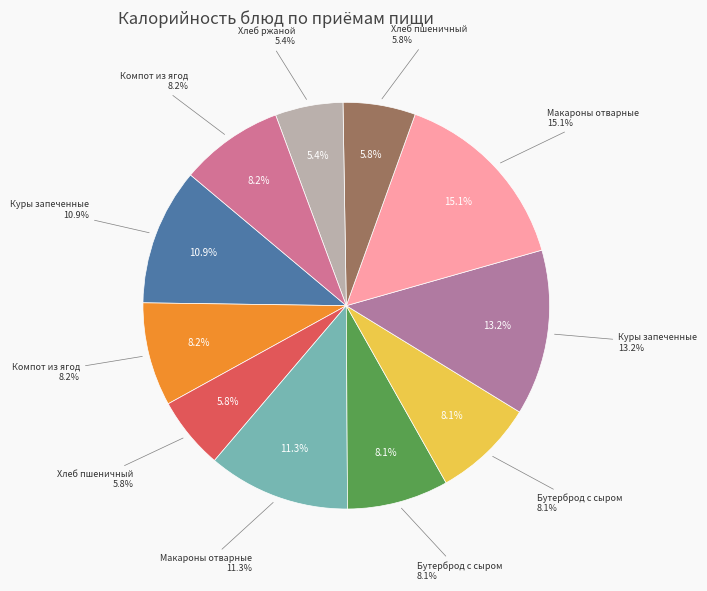

Count the number of slices in the pie.

11